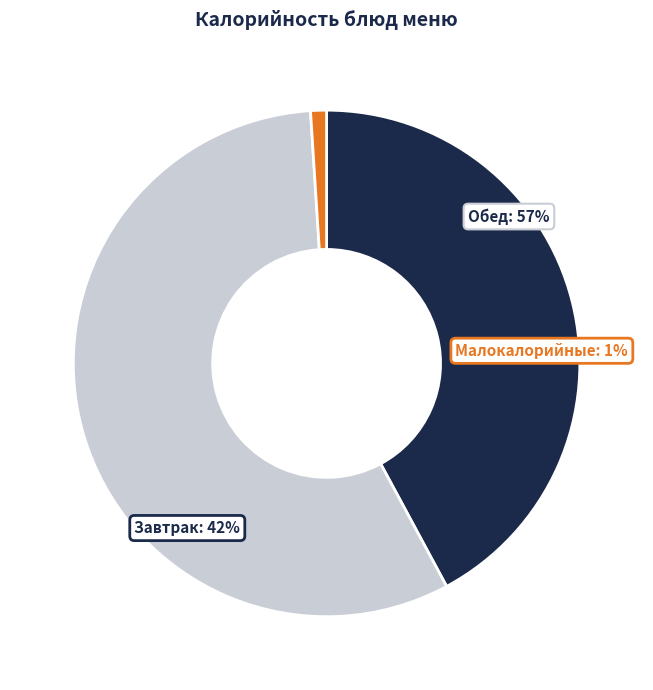

Is Чай с сахаром the majority of the pie?

No